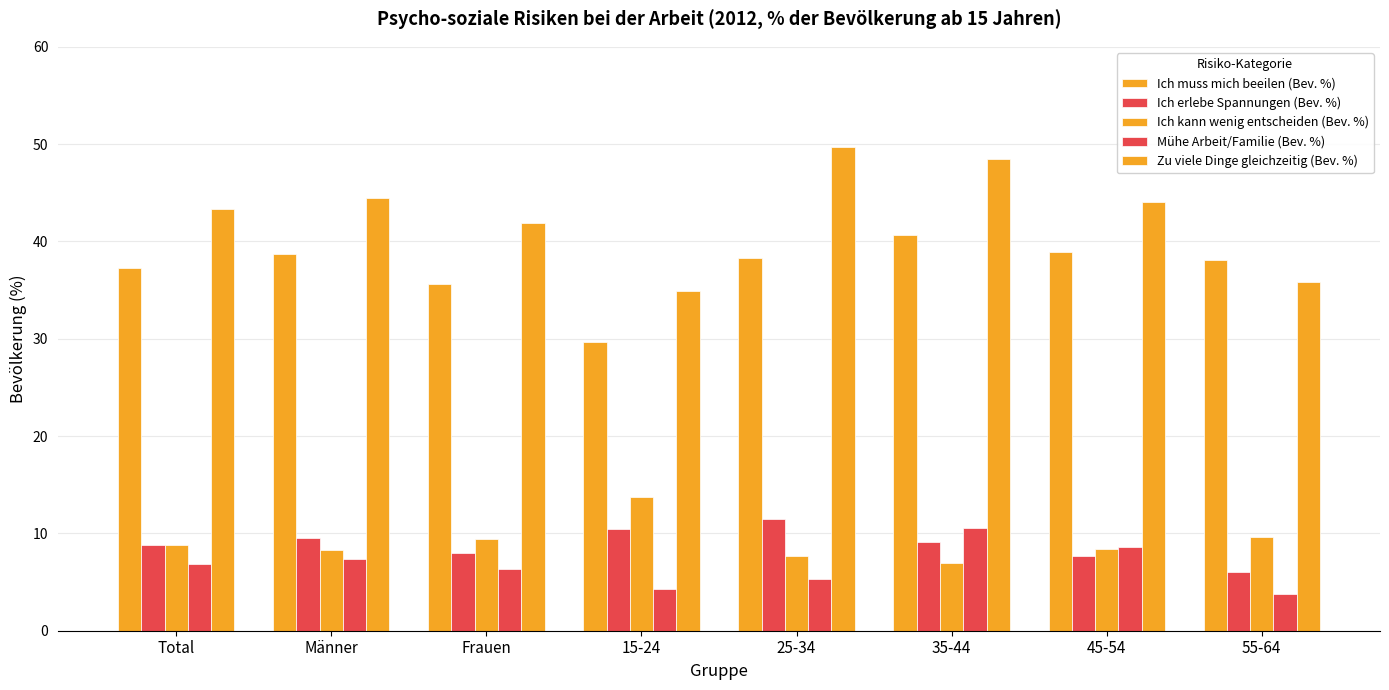

What is the sum of all Mühe Arbeit/Familie (Bev. %) values?

53.0